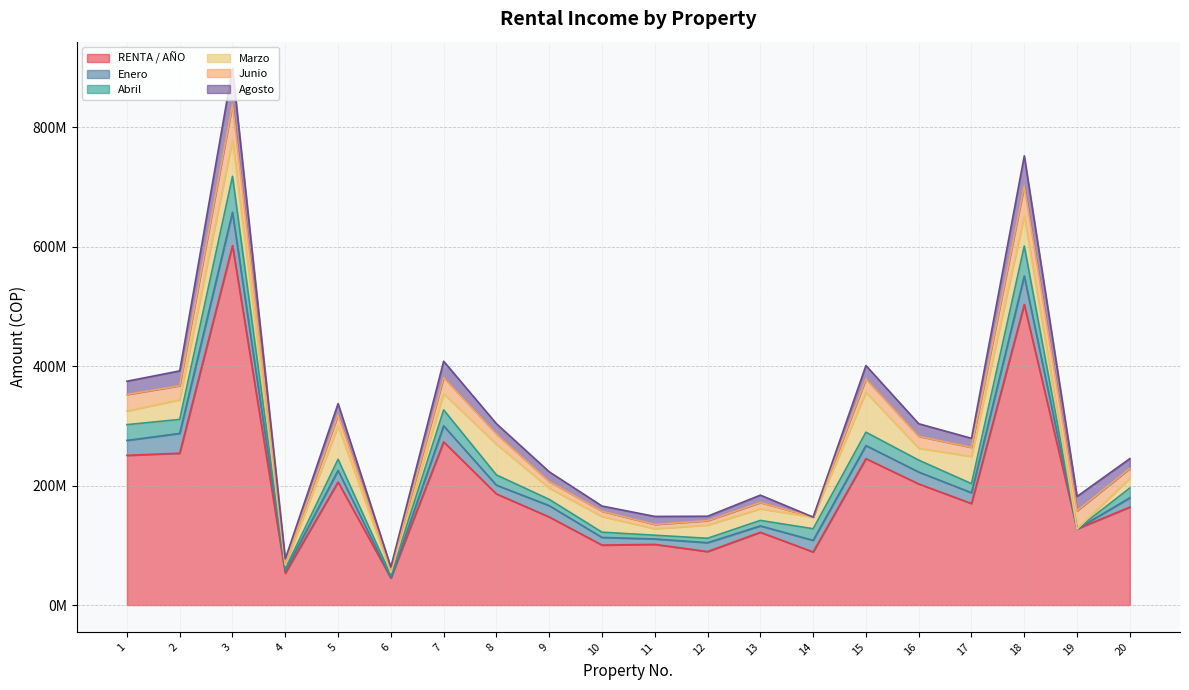

At which label is Enero closest to 27945942?

7